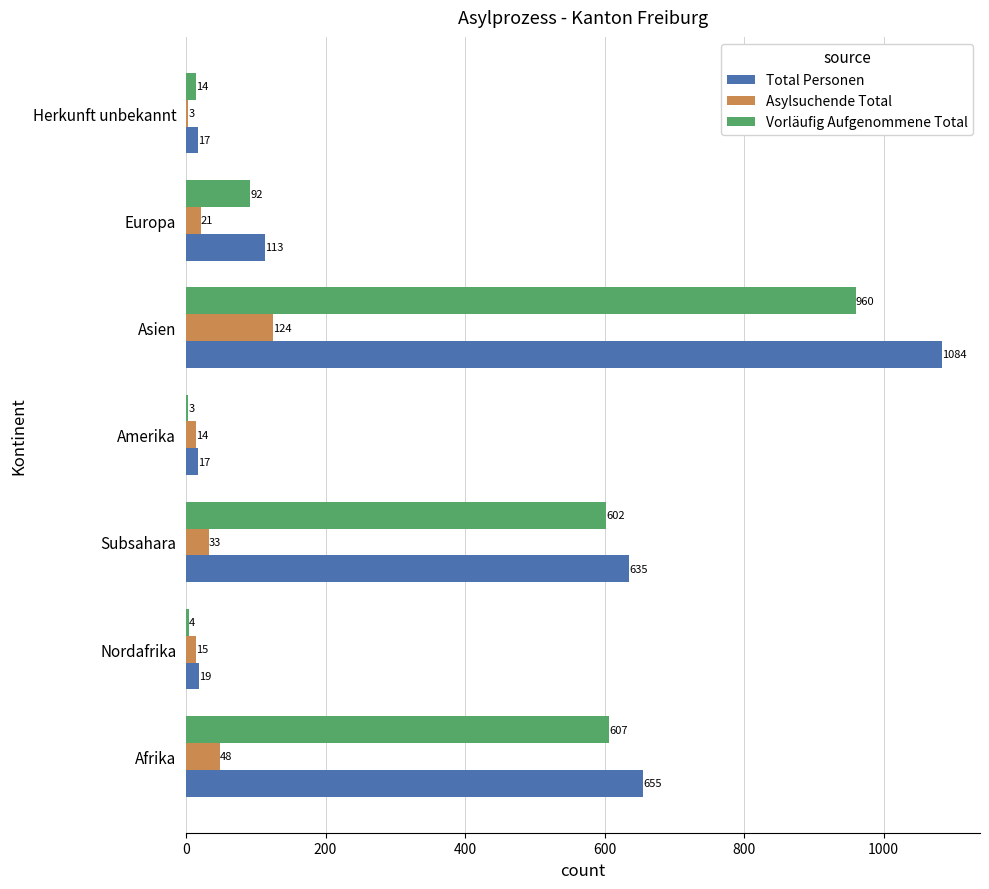

What is the sum of the Asylsuchende Total values at Europa and Afrika?

69